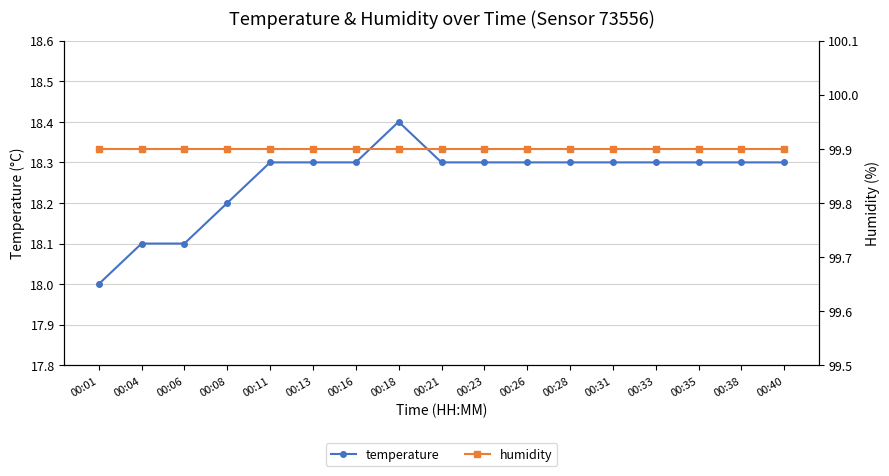

True or false: humidity has more than 0 interior local peaks.

False